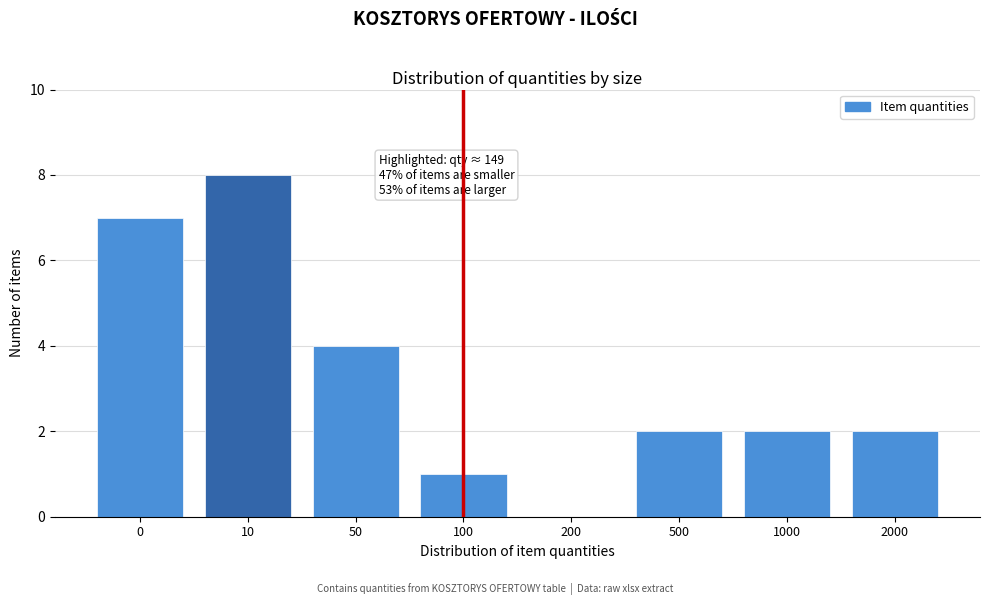

Reading left to right, transcribe all the data shown in this chart.

0=7	10=8	50=4	100=1	200=0	500=2	1000=2	2000=2